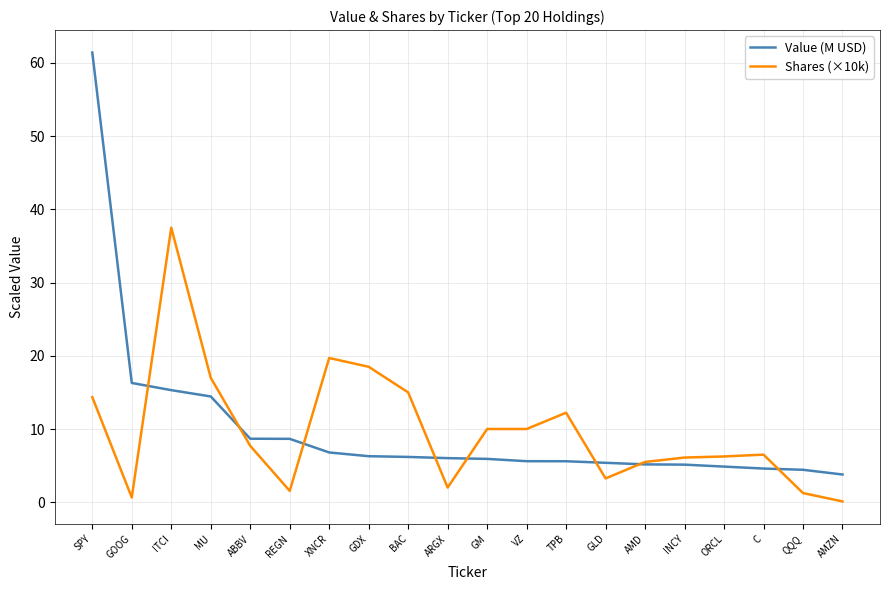

What is the spread (max minus min) of values at AMD?

0.3